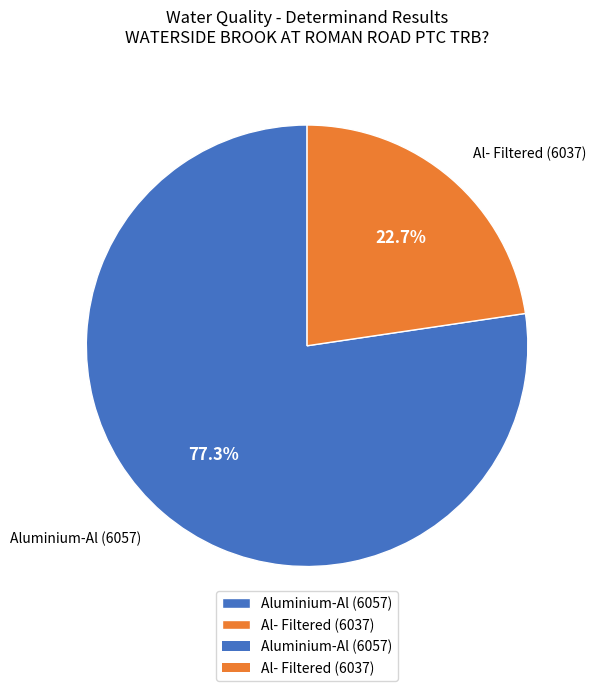

How many slices are in this pie chart?

2